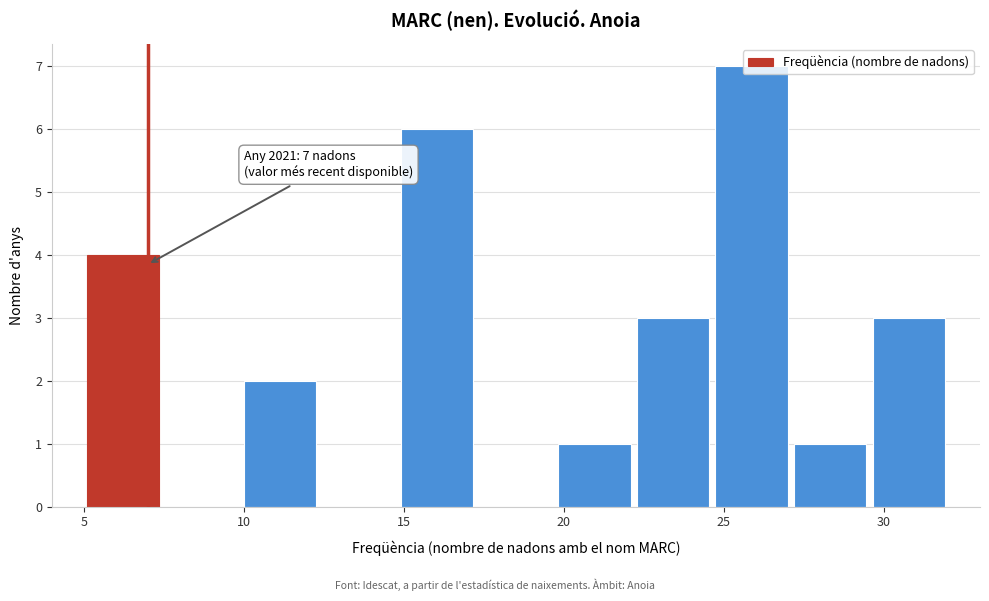

Which range on the x-axis has the tallest bar?

24.5 to 27.0